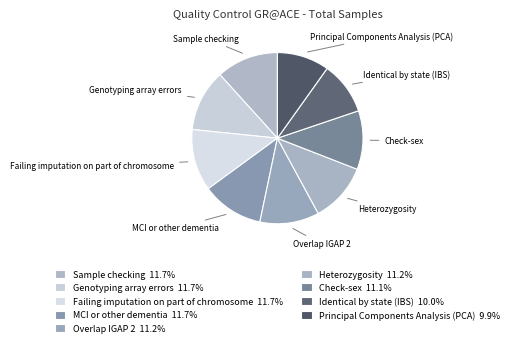

Is it true that Principal Components Analysis (PCA) is 1% of the pie?

False